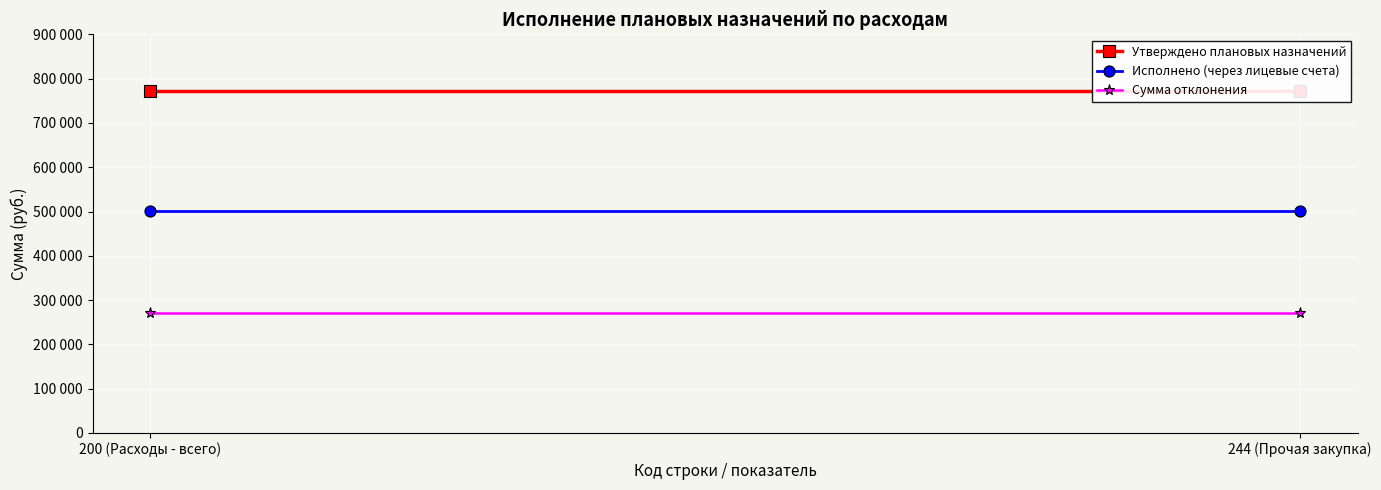

What is the minimum value for Сумма отклонения?

269797.6